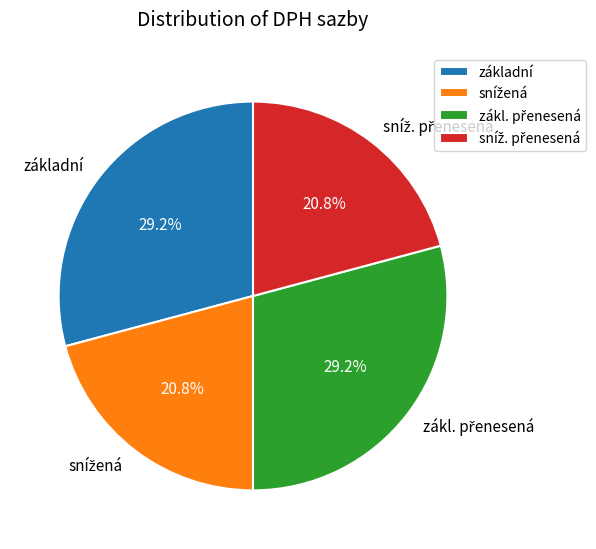

How much of the chart is everything except základní?

70.8%